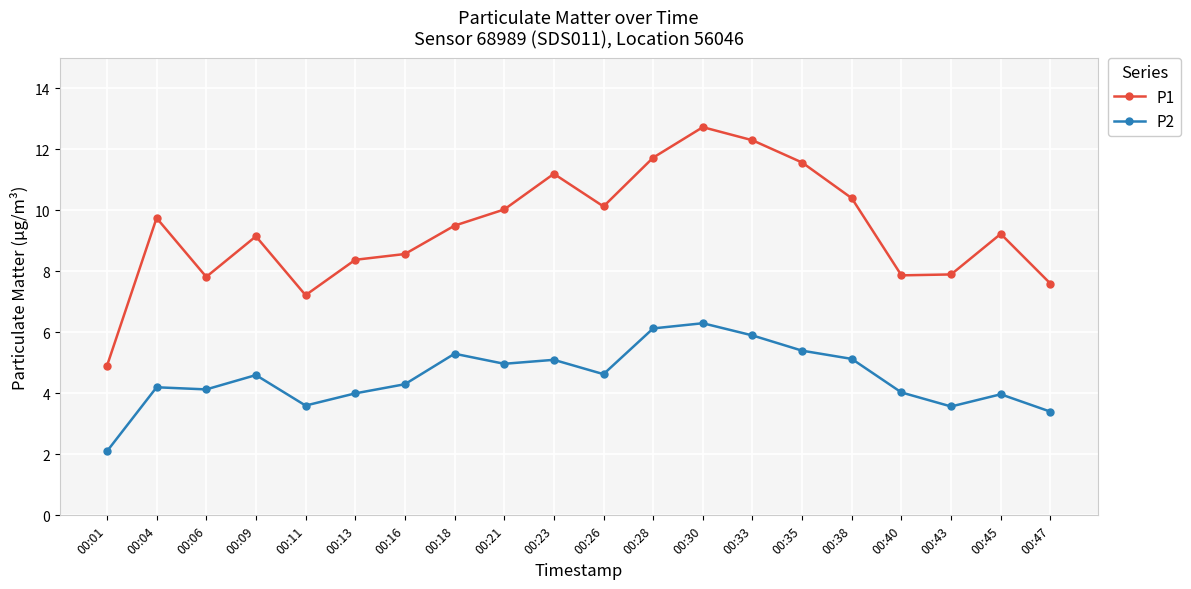

Which series changed the most between 00:09 and 00:11?

P1